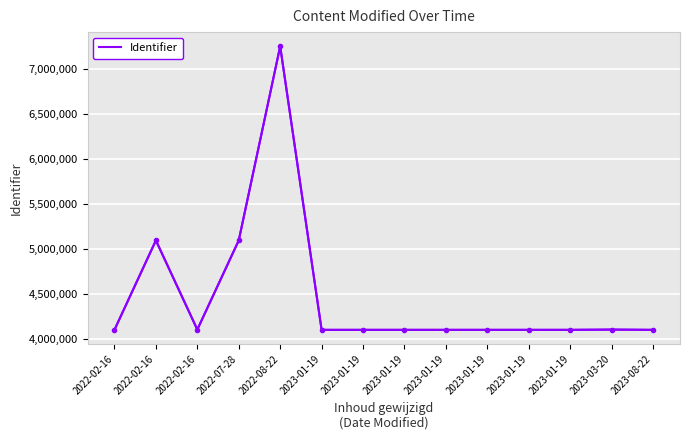

How many lines are shown in the chart?

1